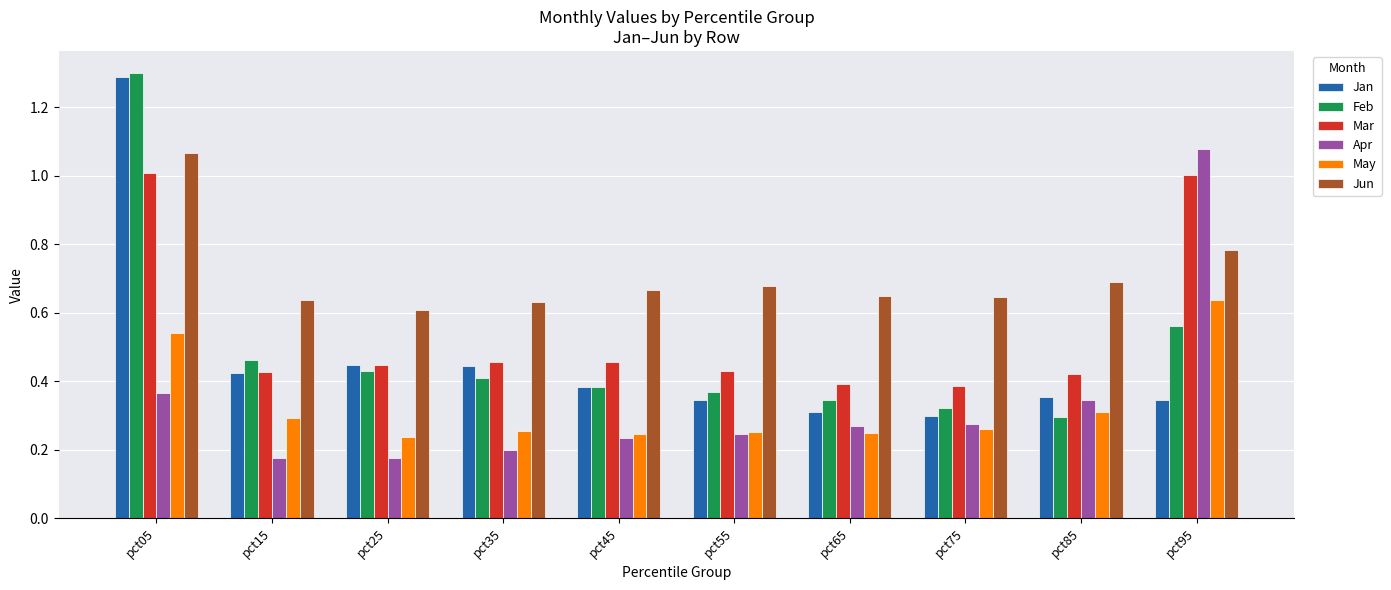

At how many categories does at least one series exceed 0?

10